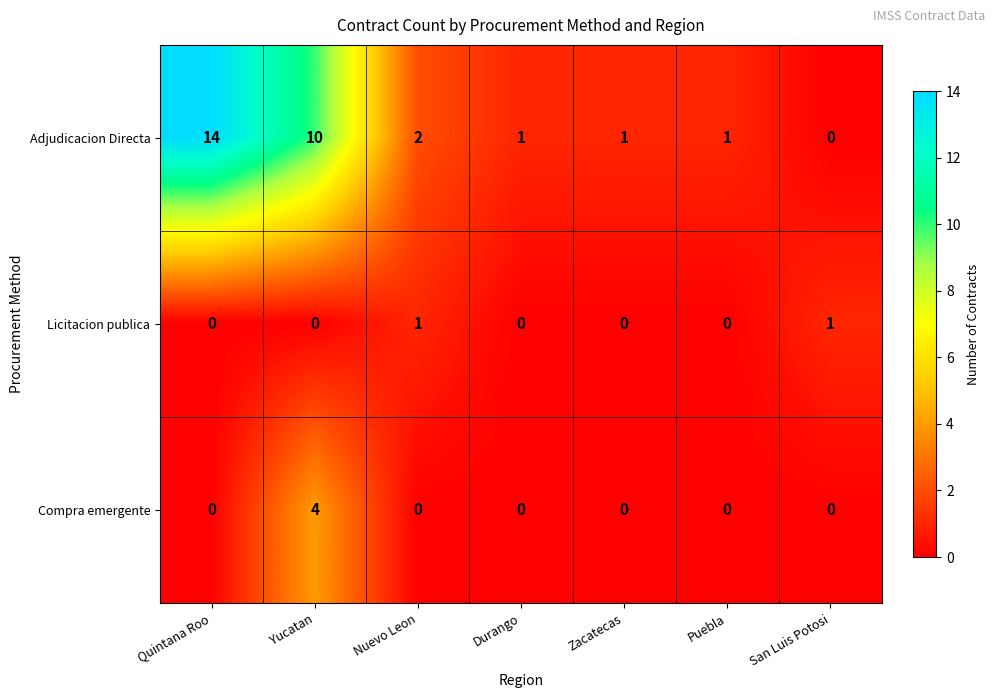

Count the number of categories in the chart.

7